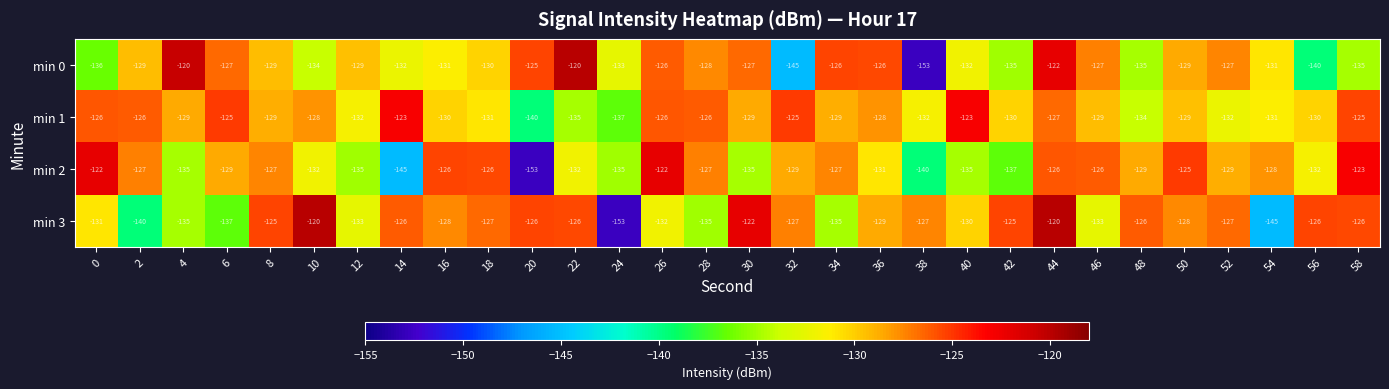

What is the difference between the highest and lowest values at 22?

15